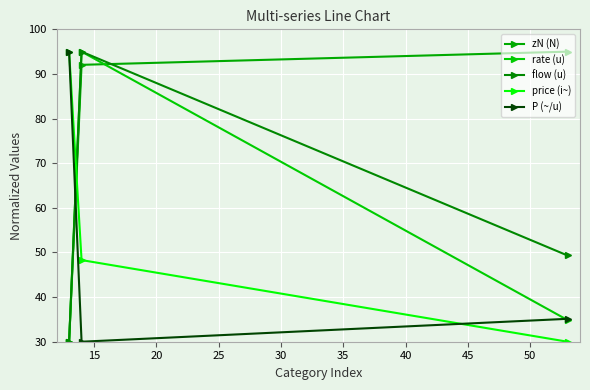

How many lines are shown in the chart?

5